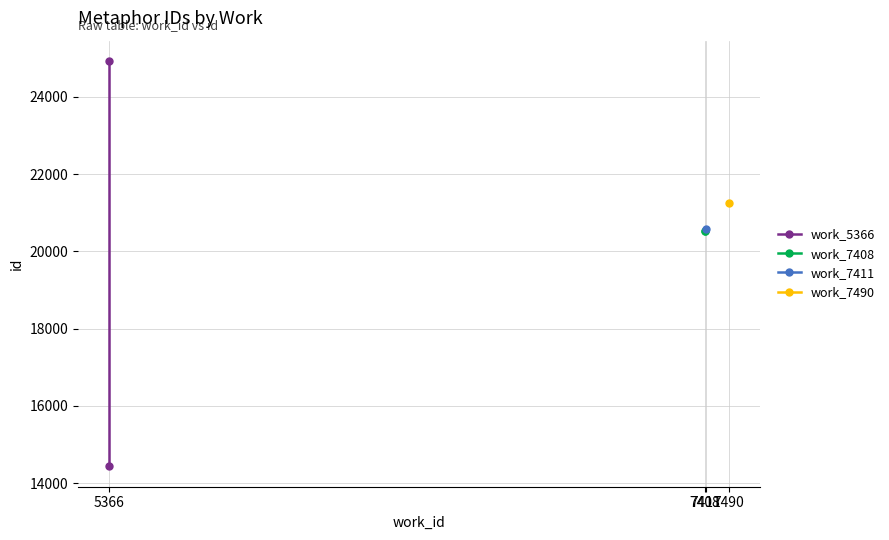

Between 5366 and 7408, which series saw the biggest shift?

work_5366